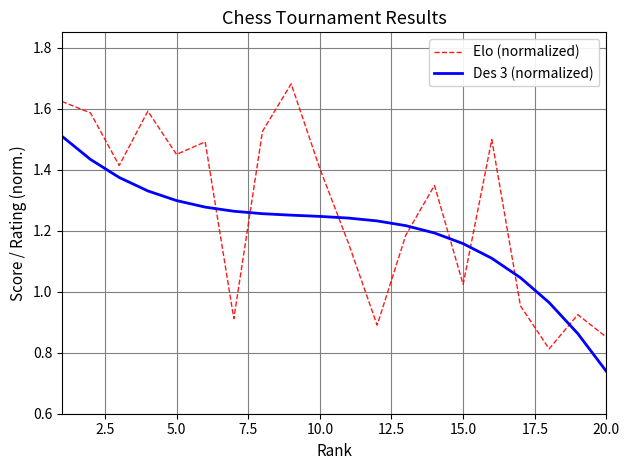

True or false: Elo (normalized) has more than 1 points higher than both neighbors.

True